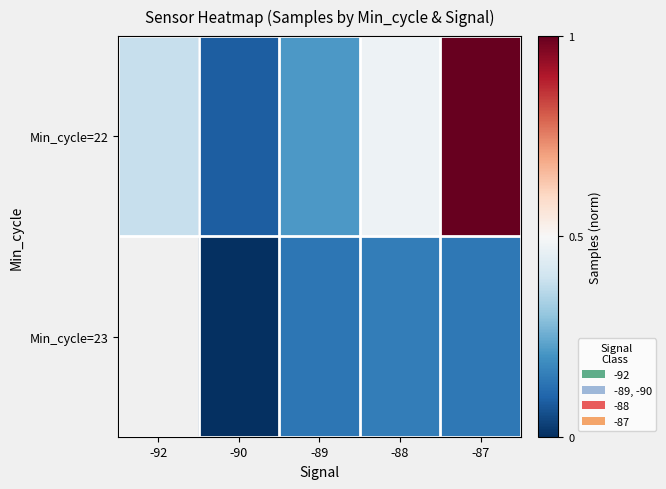

True or false: Min_cycle=23 has a value of 0.1 at -89.

True